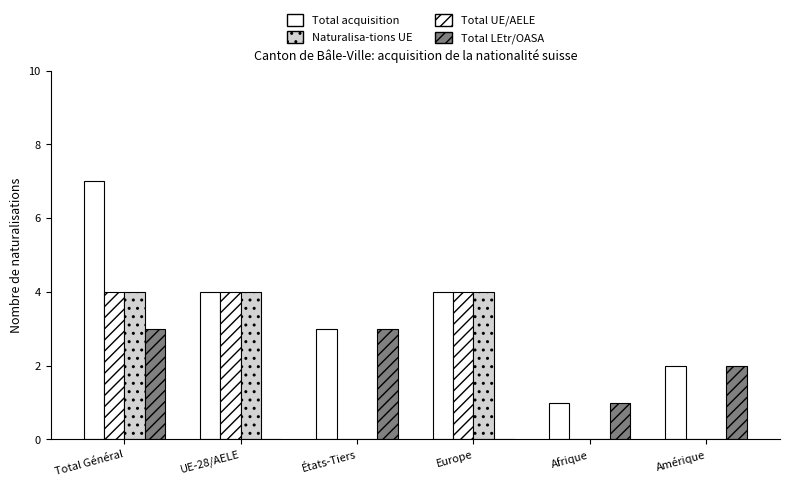

How many data points does each series have?

6